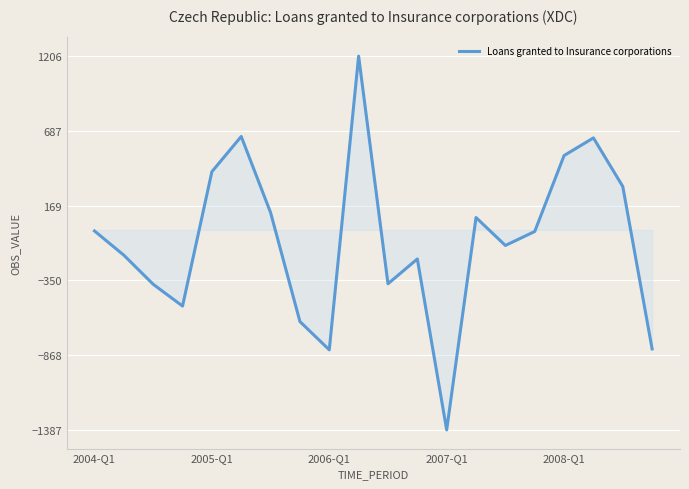

What is the difference between the maximum and minimum values?

2592.3